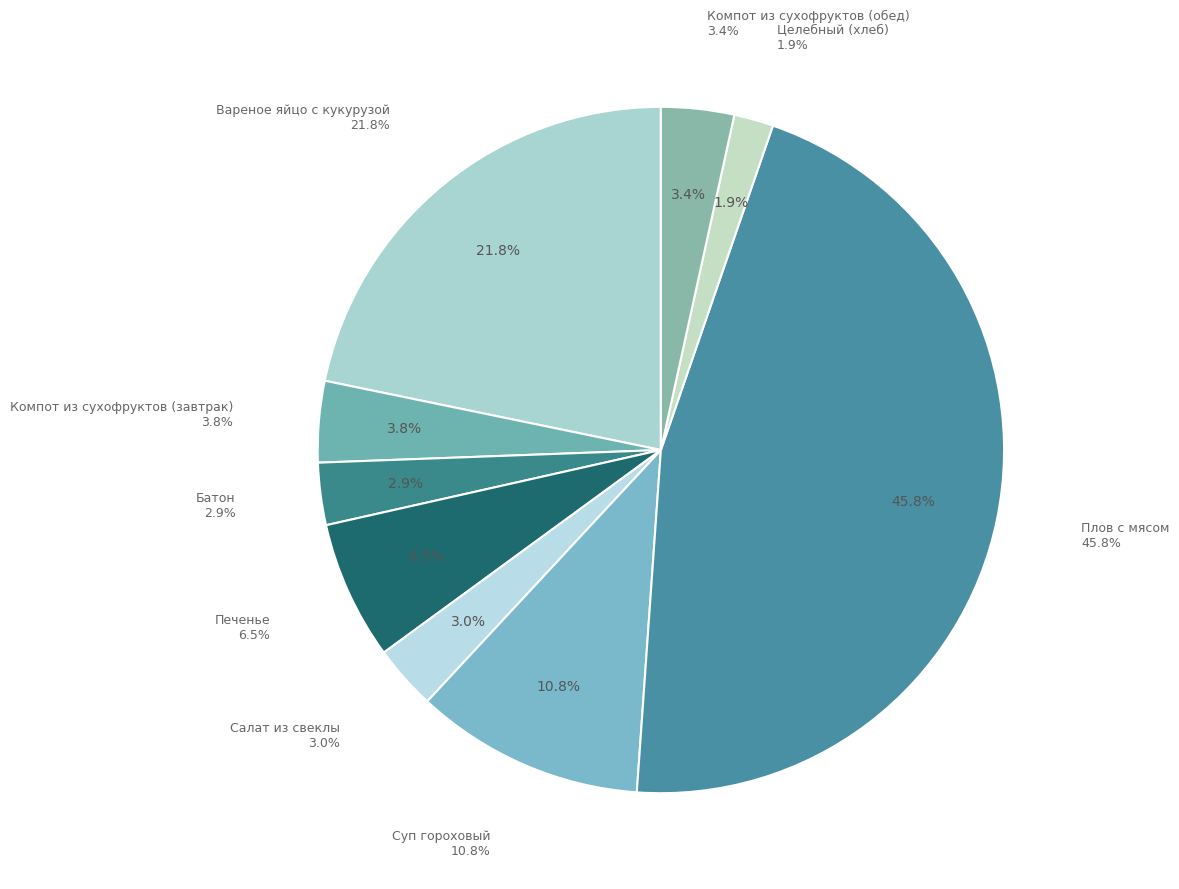

What is the total percentage of Салат из свеклы and Плов с мясом?

48.9%